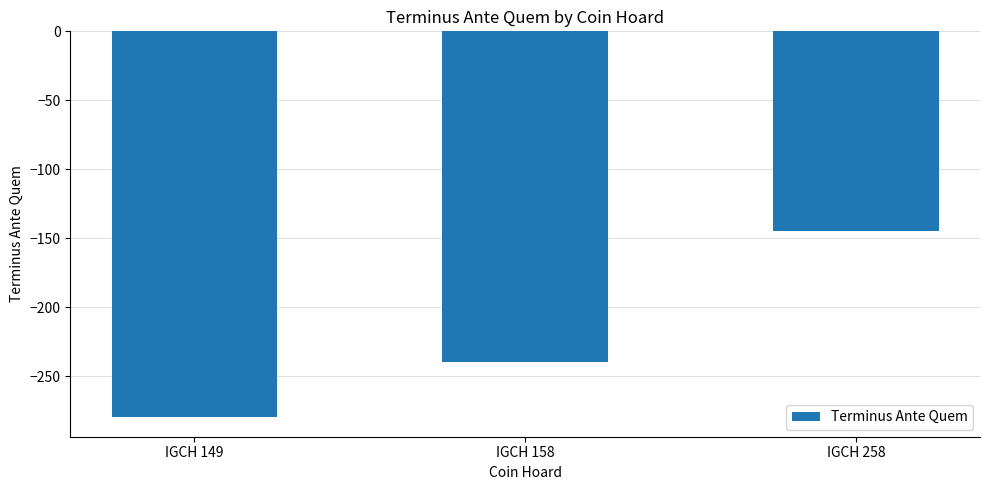

Does the chart contain any negative values?

Yes